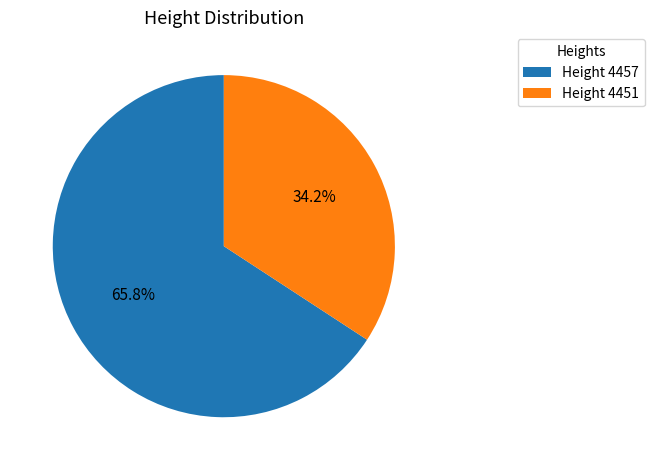

Combined, what portion of the pie is Height 4451 and Height 4457?

100.0%